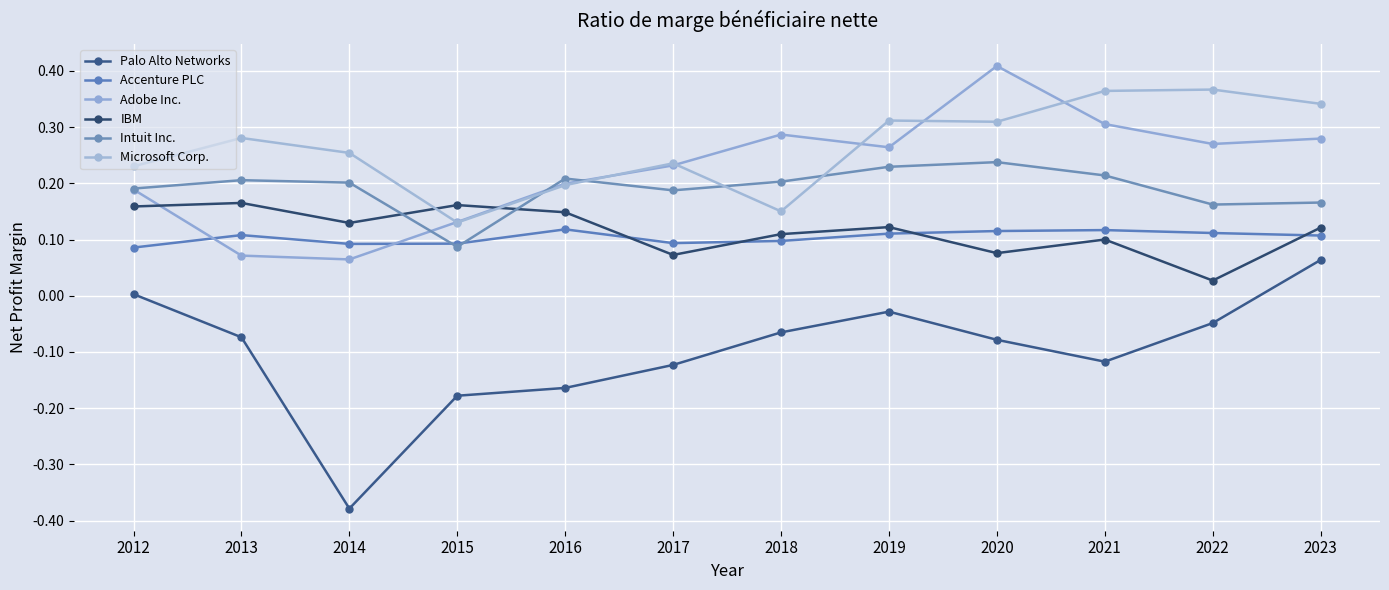

Reading right to left, list all the values displayed in this chart.

Palo Alto Networks: 0.1	-0.0	-0.1	-0.1	-0.0	-0.1	-0.1	-0.2	-0.2	-0.4	-0.1	0.0
Accenture PLC: 0.1	0.1	0.1	0.1	0.1	0.1	0.1	0.1	0.1	0.1	0.1	0.1
Adobe Inc.: 0.3	0.3	0.3	0.4	0.3	0.3	0.2	0.2	0.1	0.1	0.1	0.2
IBM: 0.1	0.0	0.1	0.1	0.1	0.1	0.1	0.1	0.2	0.1	0.2	0.2
Intuit Inc.: 0.2	0.2	0.2	0.2	0.2	0.2	0.2	0.2	0.1	0.2	0.2	0.2
Microsoft Corp.: 0.3	0.4	0.4	0.3	0.3	0.2	0.2	0.2	0.1	0.3	0.3	0.2